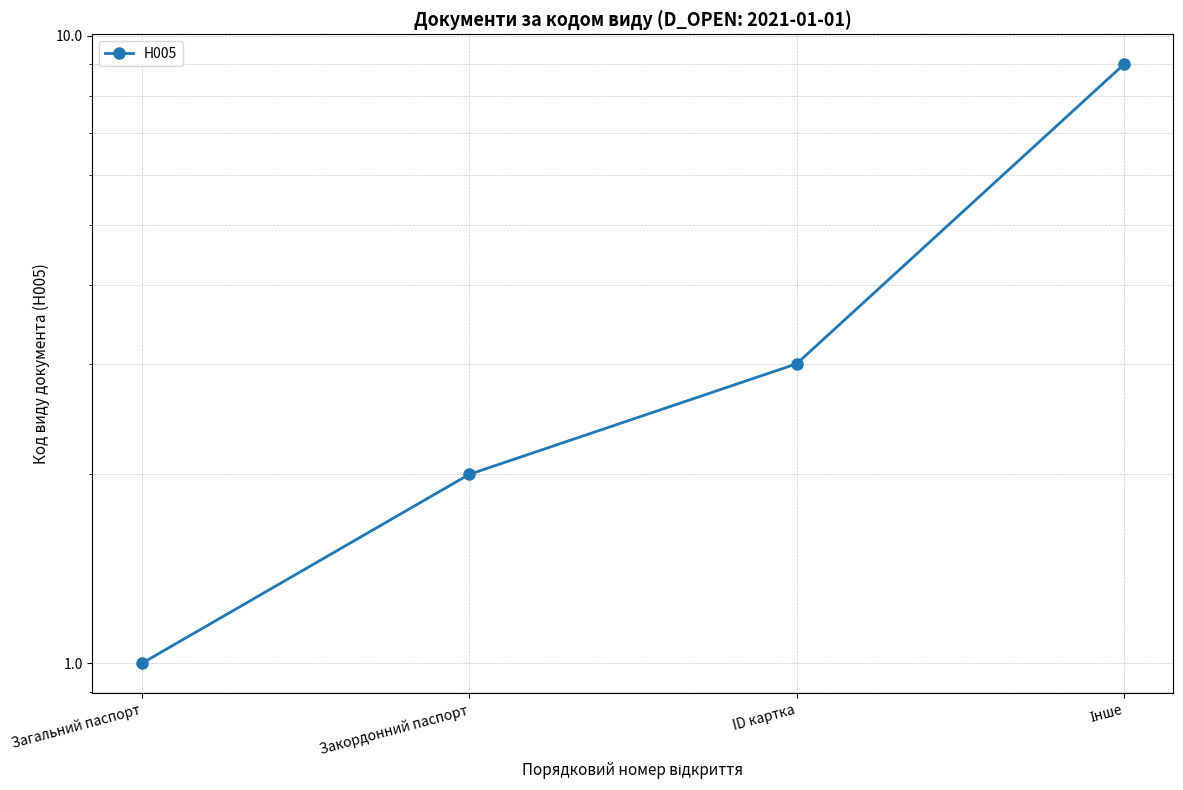

What is the label of the 2nd point from the right?

ID картка